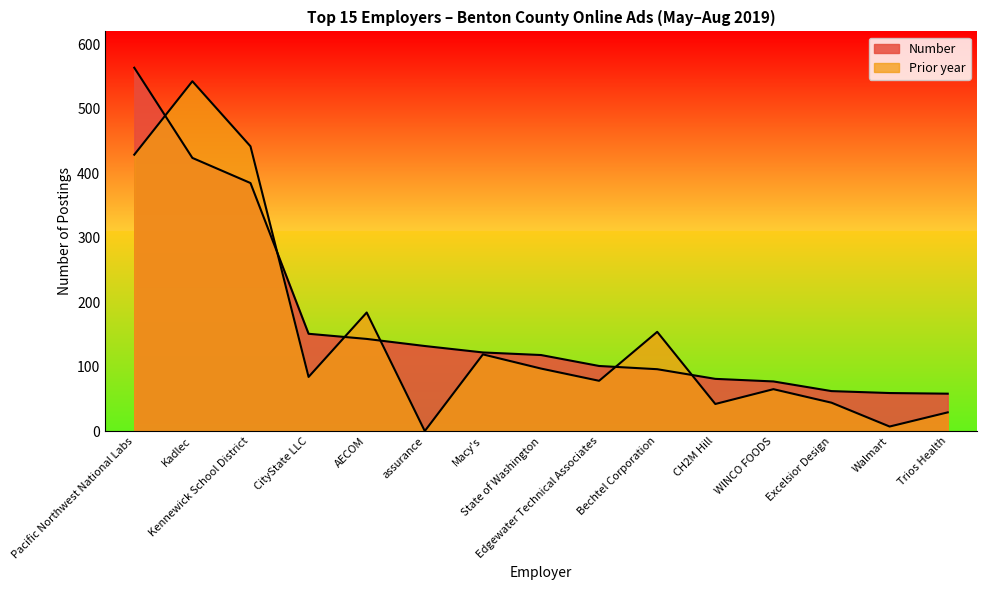

At how many categories does at least one series exceed 551?

1